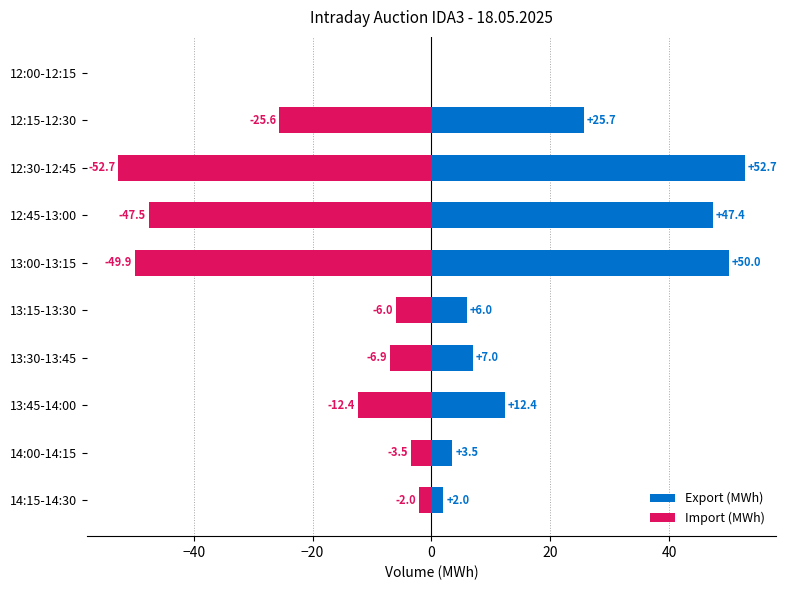

How many bars are there in total?

20